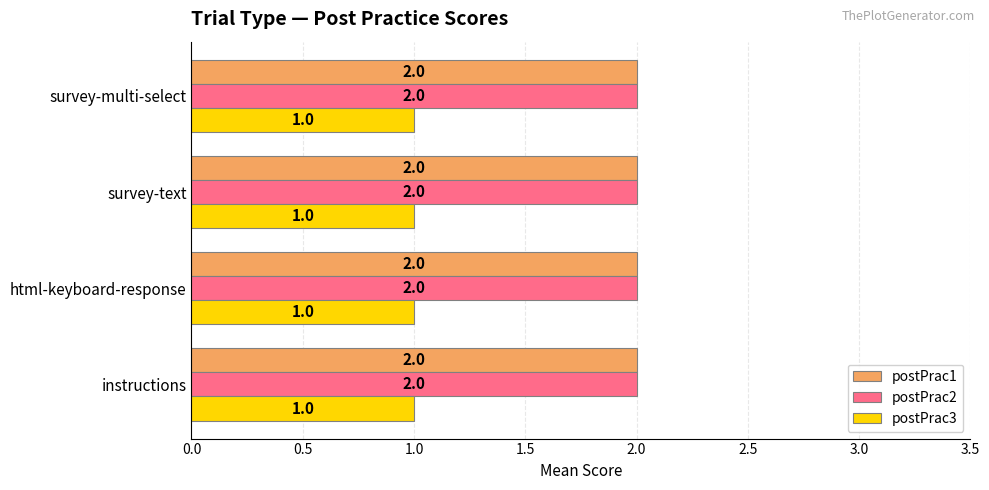

At how many categories does at least one series exceed 1?

4